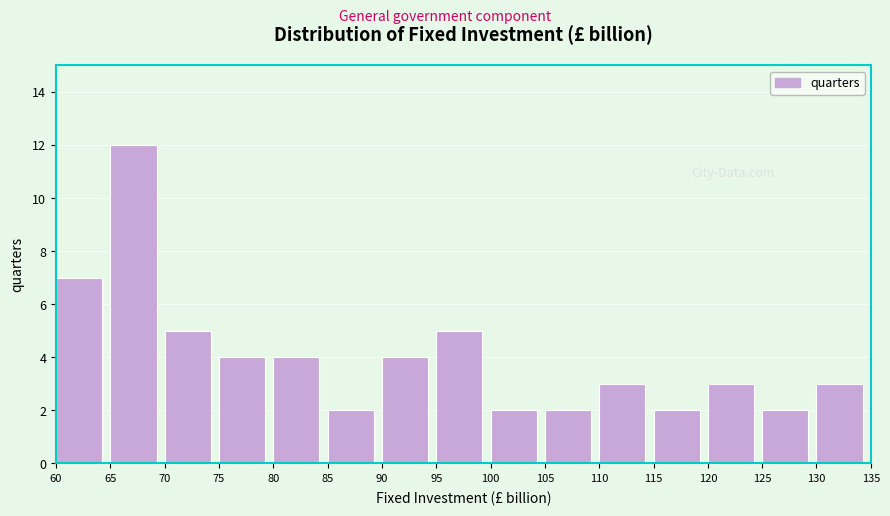

Reading left to right, transcribe this chart: for each bar, give the range it covers on the x-axis and its height. The values are not printed on the chart, so give them approximately, as read against the axis.

60 to 65: 7
65 to 70: 12
70 to 75: 5
75 to 80: 4
80 to 85: 4
85 to 90: 2
90 to 95: 4
95 to 100: 5
100 to 105: 2
105 to 110: 2
110 to 115: 3
115 to 120: 2
120 to 125: 3
125 to 130: 2
130 to 135: 3